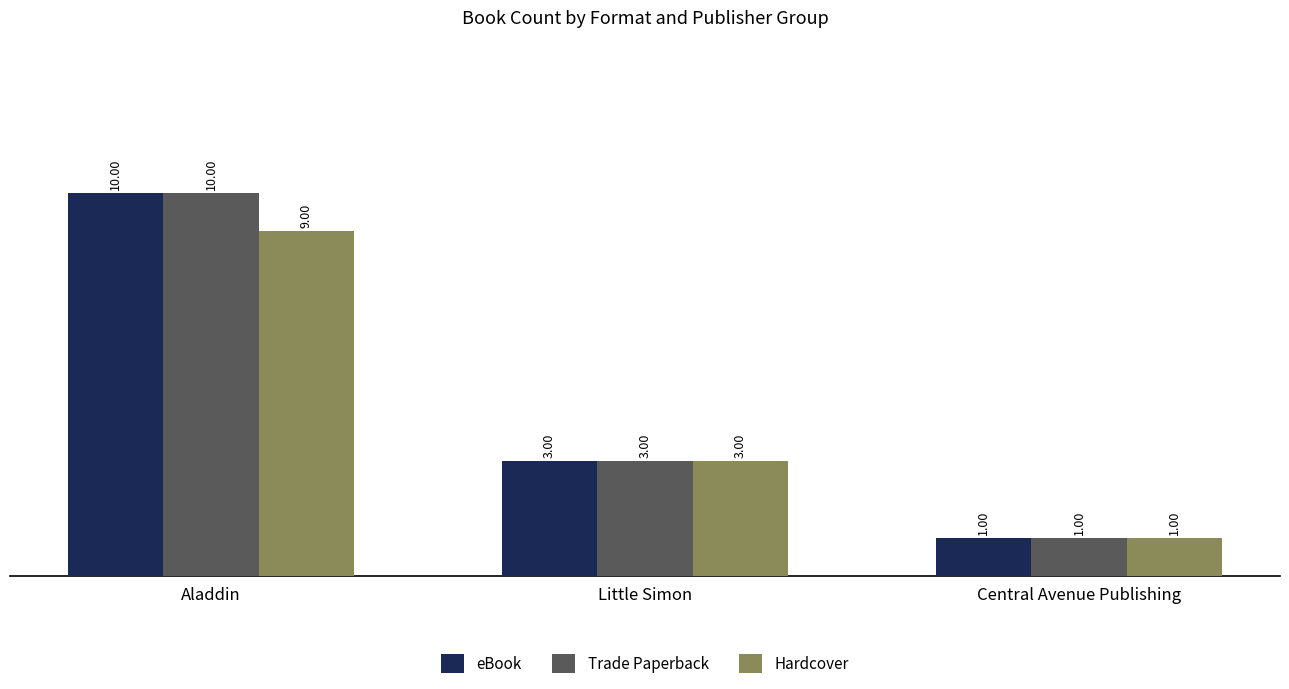

At which label is Hardcover closest to 5?

Little Simon